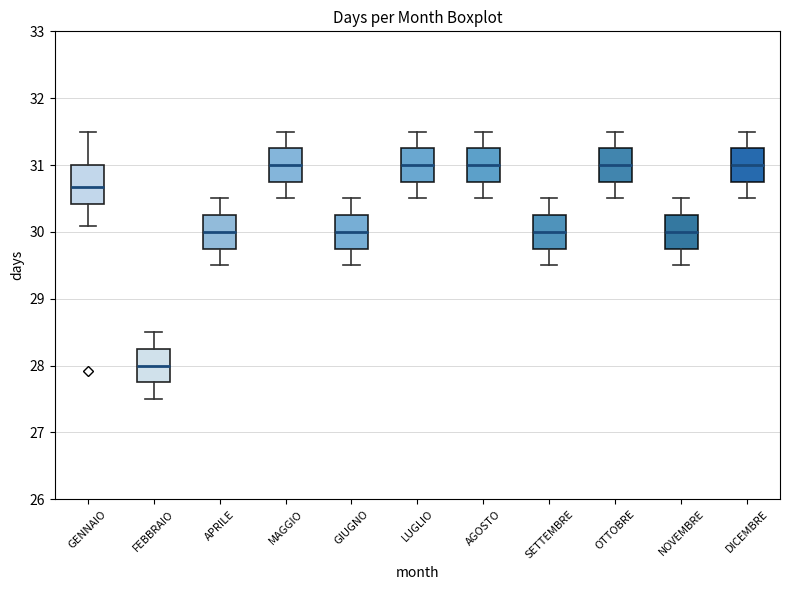

Where does the median line of the box for OTTOBRE sit on the y-axis? The values are not printed on the chart, so give them approximately, as read against the axis.

31.0